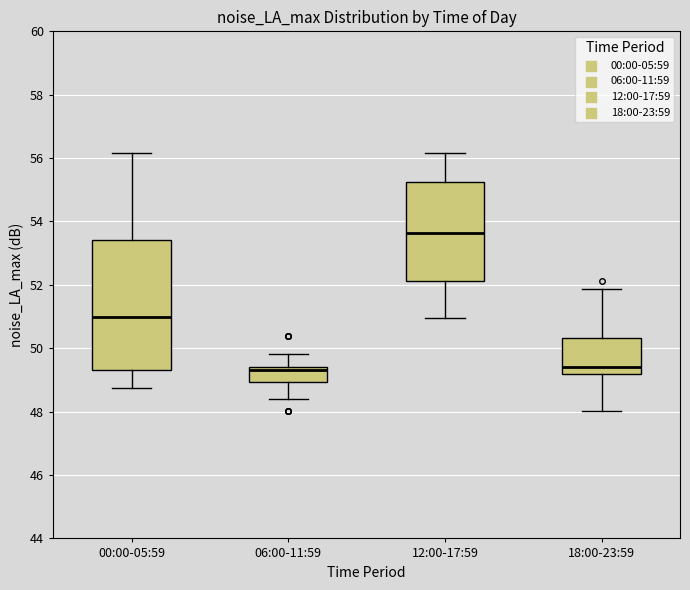

Reading left to right, read every box against the y-axis: the position of its median line, the range the box covers, and the ends of its whiskers. The values are not printed on the chart, so give them approximately, as read against the axis.

00:00-05:59: median 51.0, box 49.4 to 53.4, whiskers 48.8 to 56.2
06:00-11:59: median 49.4 (just below the box's upper edge), box 49.0 to 49.4, whiskers 48.4 to 49.8
12:00-17:59: median 53.6, box 52.2 to 55.2, whiskers 51.0 to 56.2
18:00-23:59: median 49.4, box 49.2 to 50.4, whiskers 48.0 to 51.8